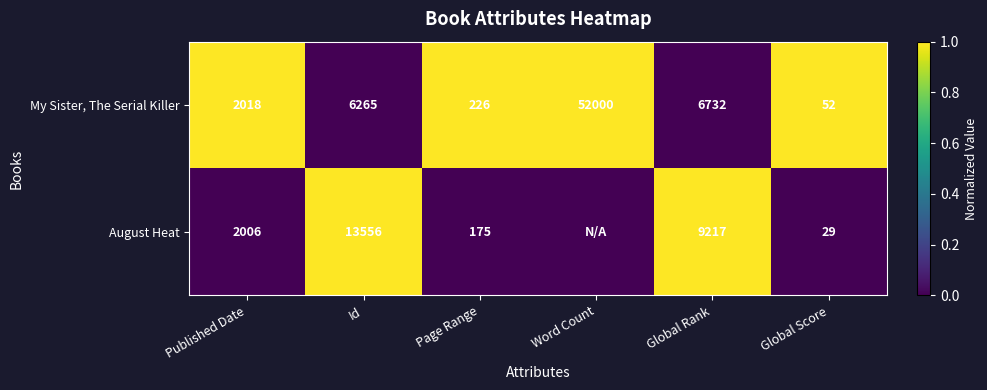

What is the approximate value of My Sister, The Serial Killer at Published Date?

2018